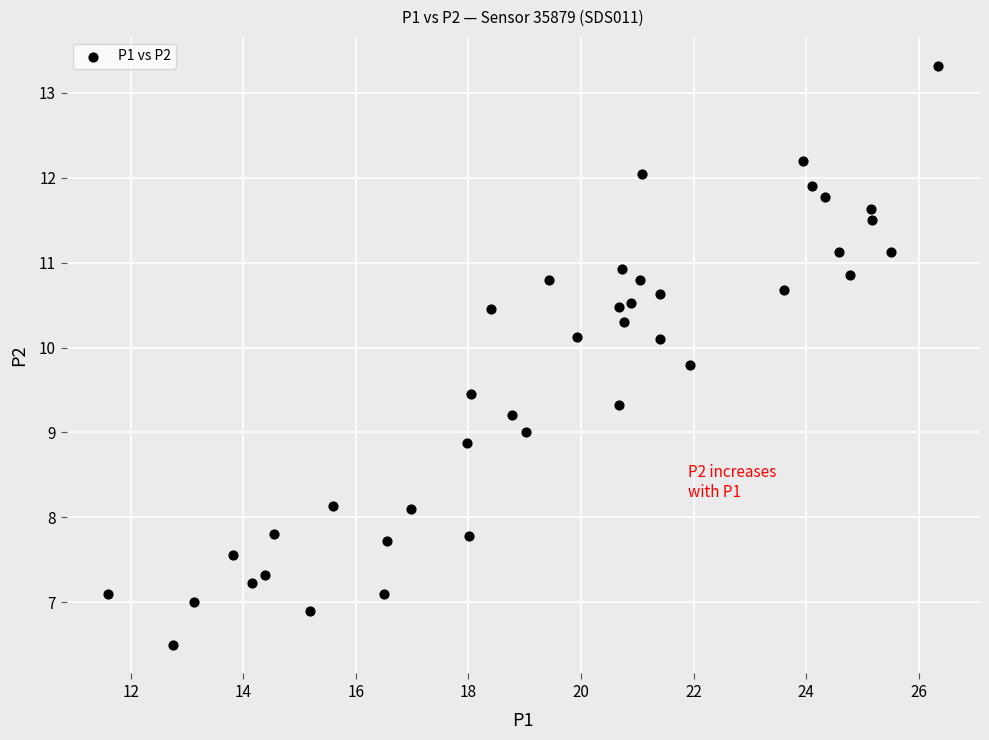

What is the range of X values (max minus min)?

14.8